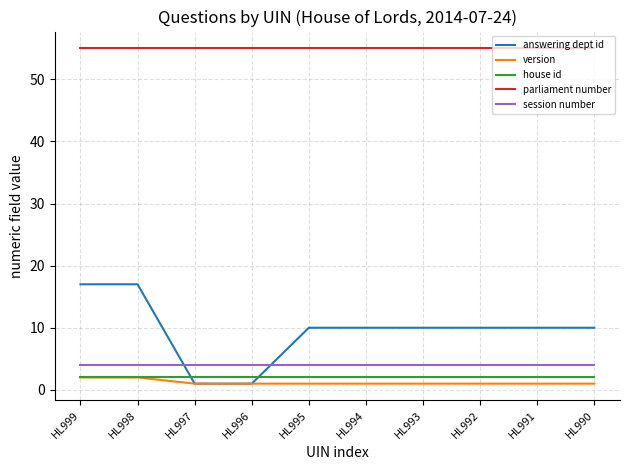

True or false: house id and session number intersect in this chart.

False